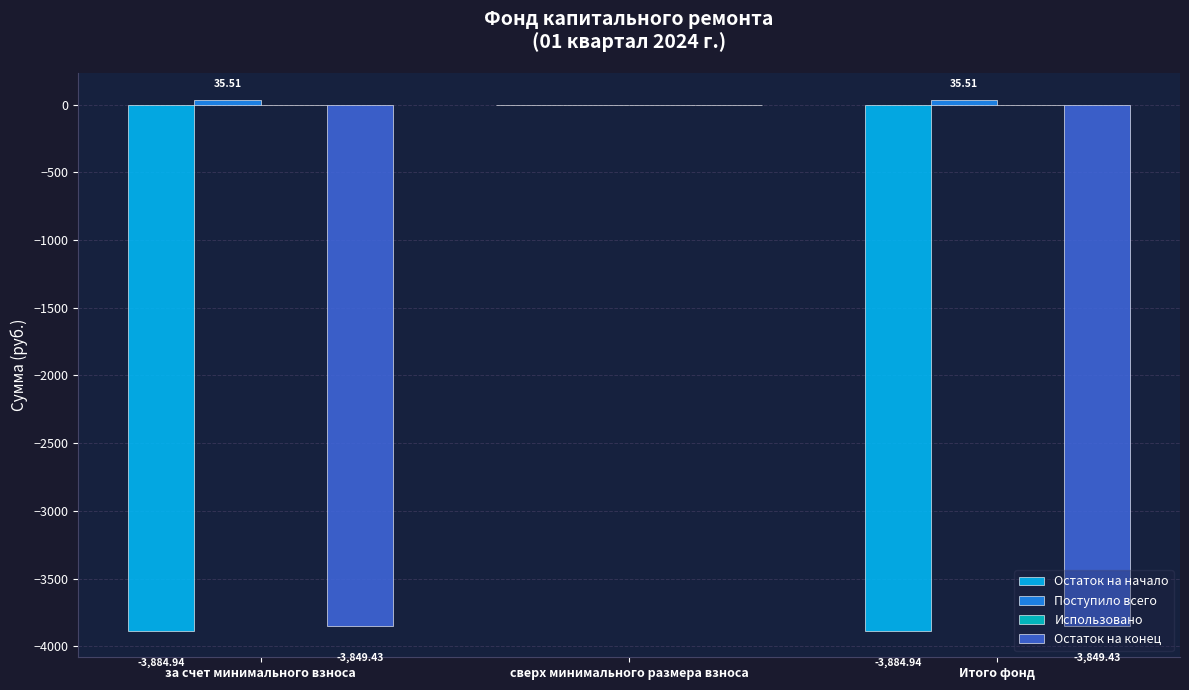

At which label is Остаток на конец closest to -1924?

сверх минимального размера взноса